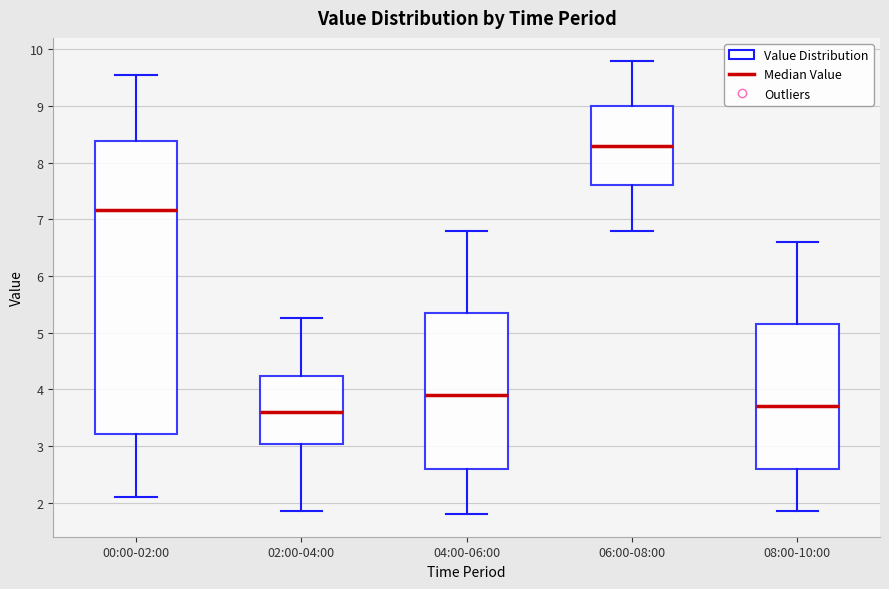

Comparing the boxes themselves (not the whiskers), which one is the tallest?

00:00-02:00